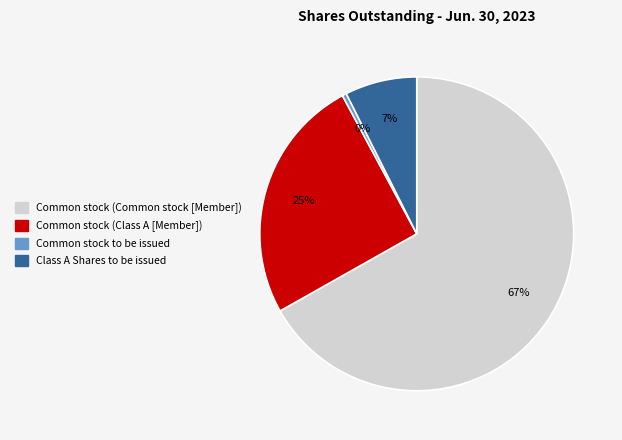

To the nearest percent, what is the average slice percentage?

25%